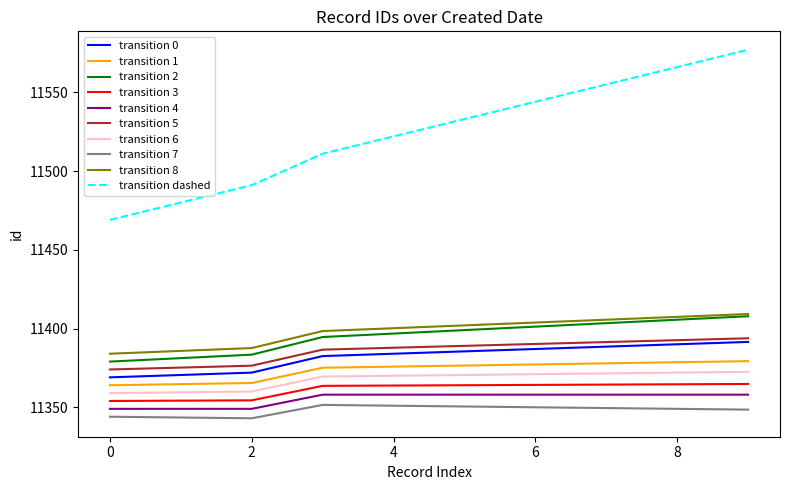

What is the highest value of the transition 2 series?

11407.8